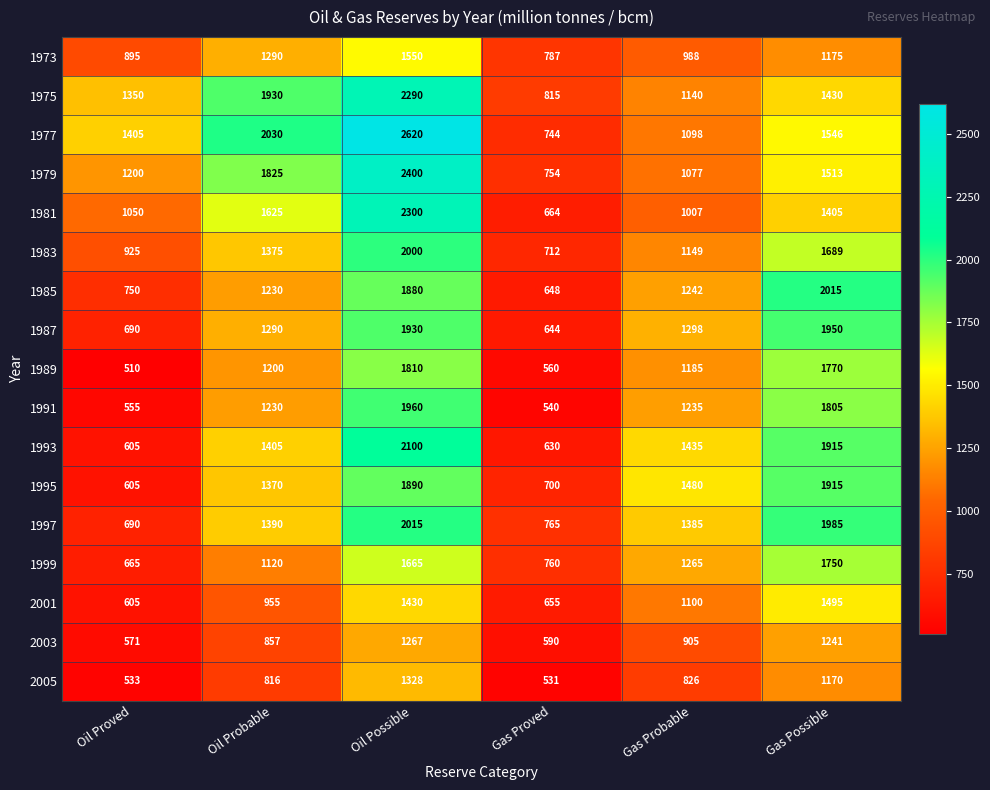

What is the difference between the second highest and second lowest values in the 1999 series?

905